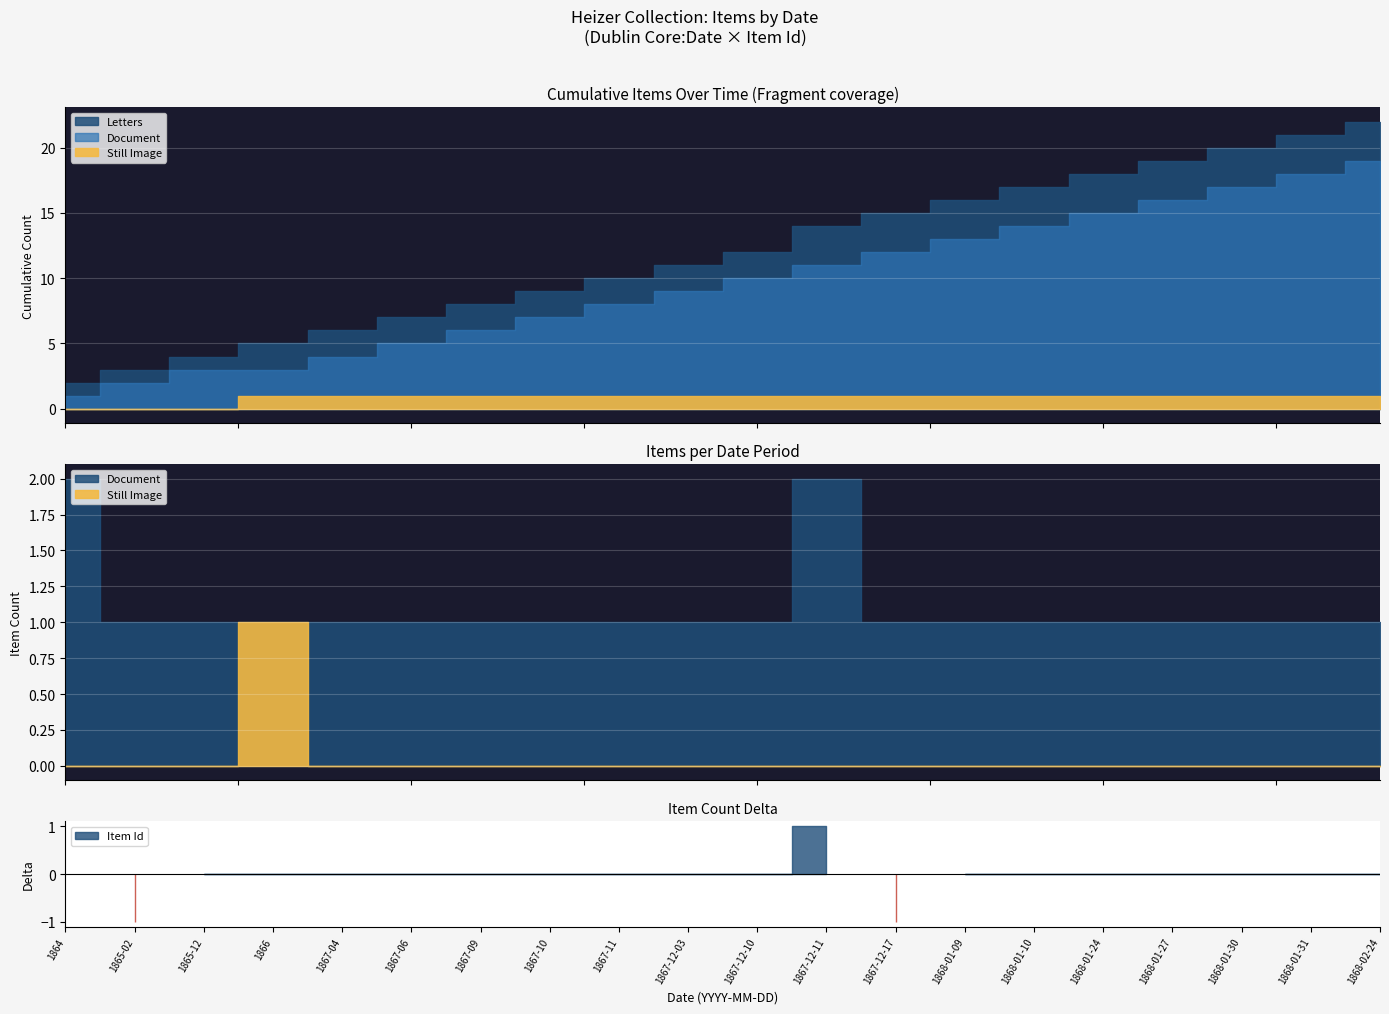

How many distinct data groups are displayed?

3